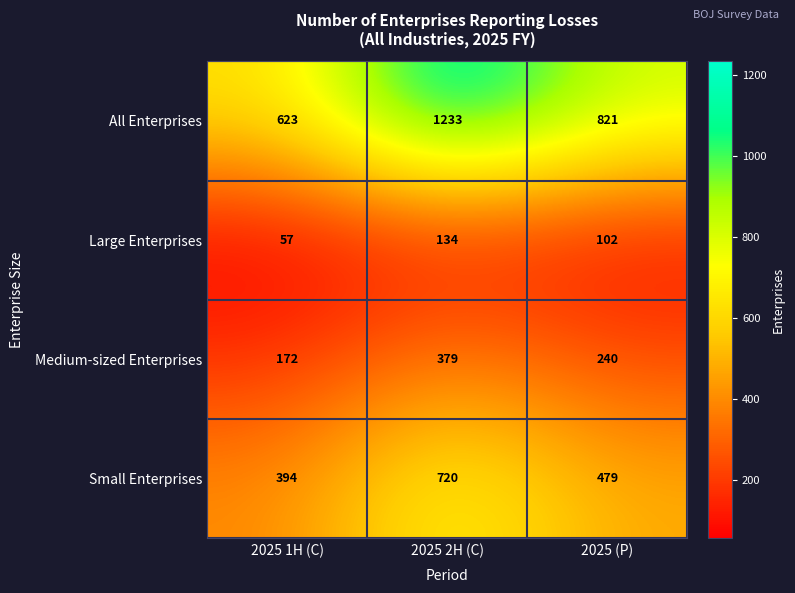

Which series has the largest range (max minus min)?

All Enterprises